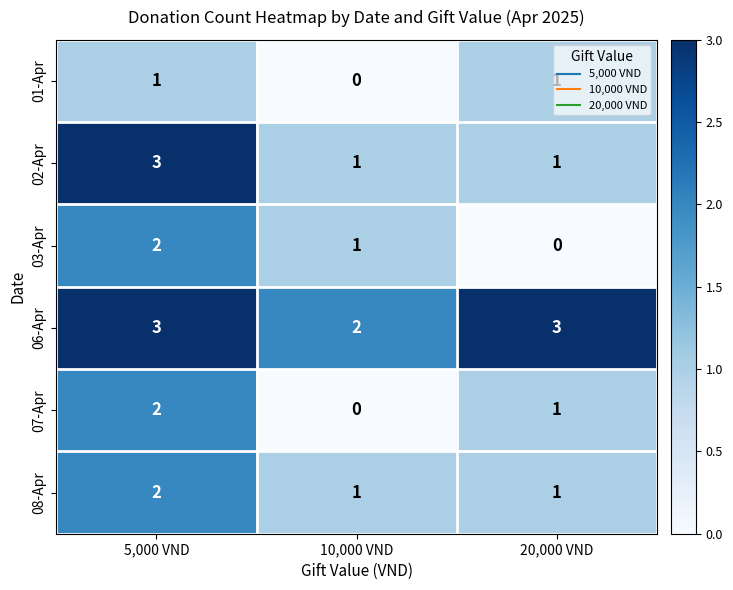

What is the approximate value of 06-Apr at 5,000 VND?

3